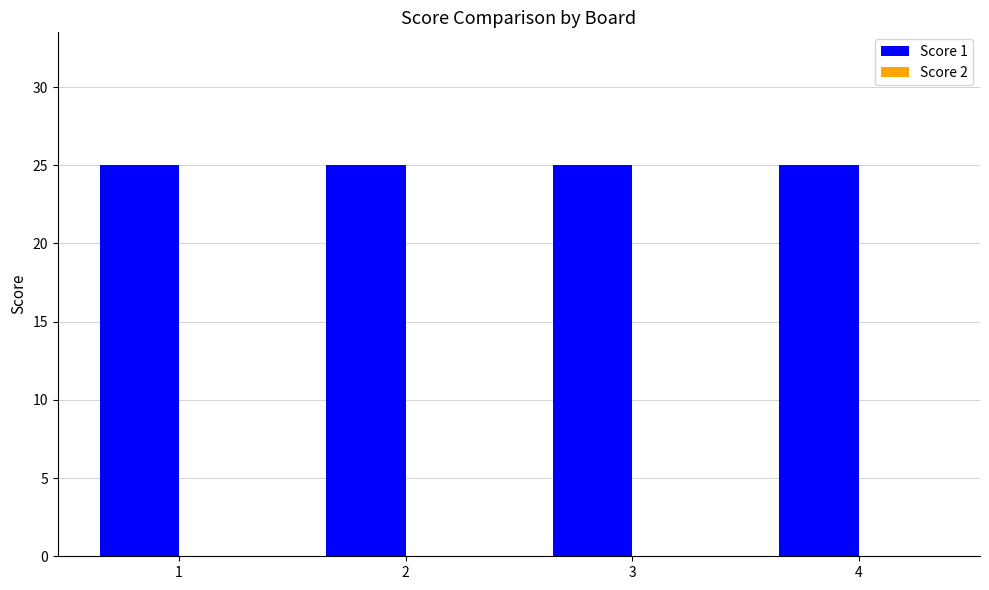

At which category is the sum across all series the highest?

1